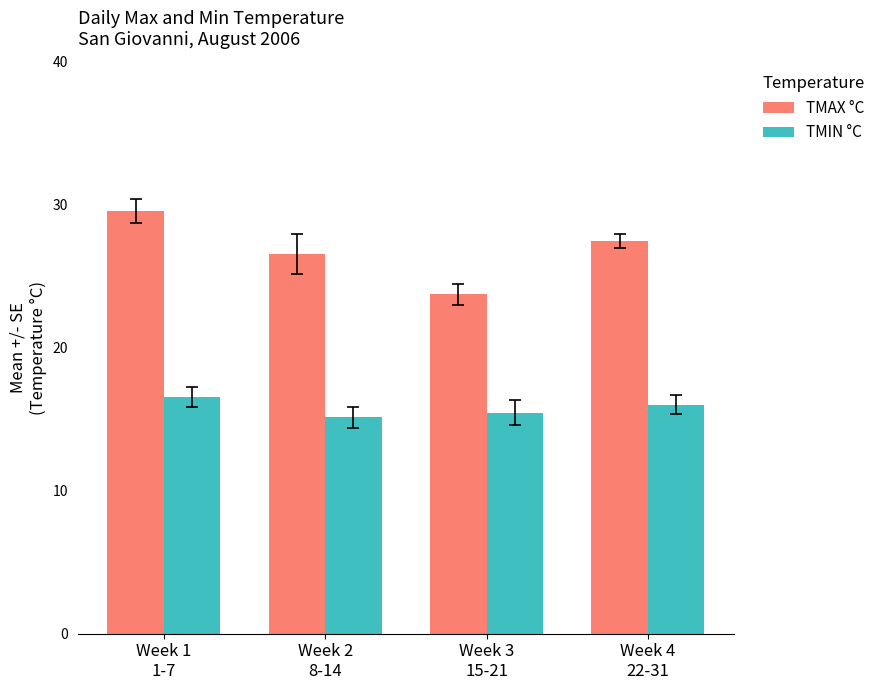

How many data points does each series have?

4